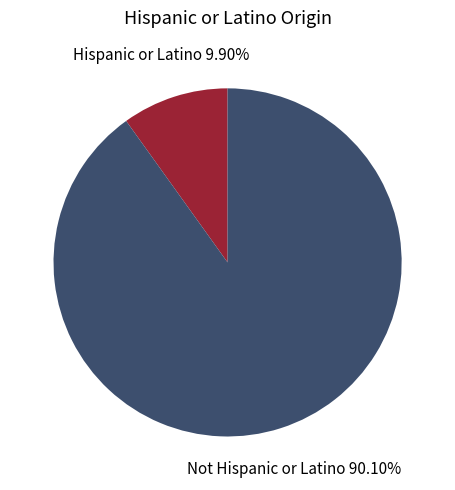

Between Not Hispanic or Latino and Hispanic or Latino, which is larger?

Not Hispanic or Latino